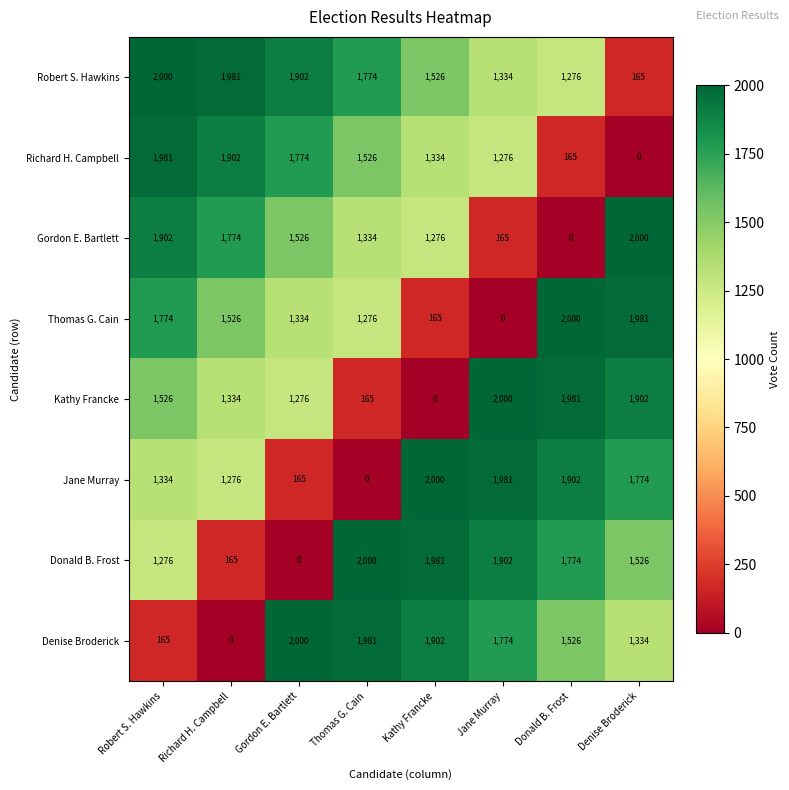

At which category is the sum across all series the highest?

Robert S. Hawkins